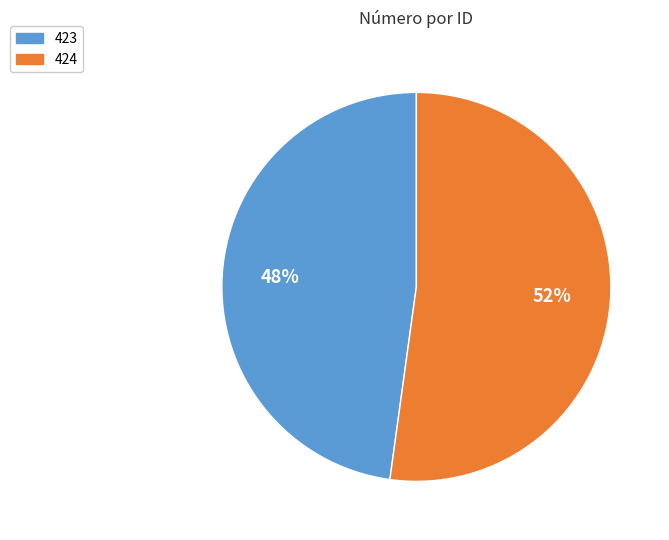

Approximately how many times larger is the value at 424 compared to 423?

1.1